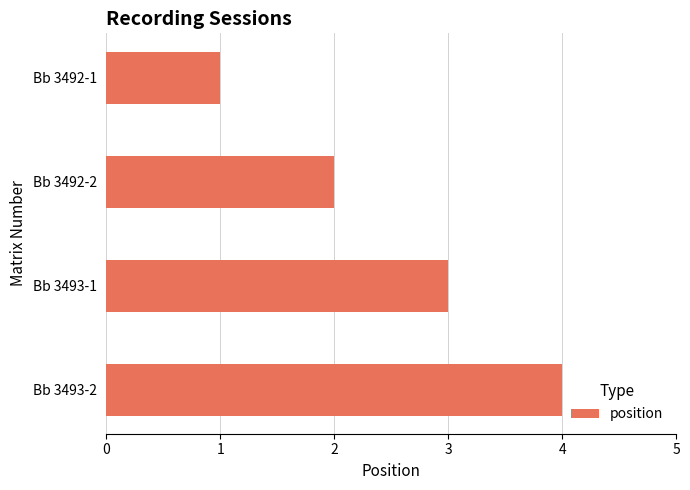

How many values are below 3?

2